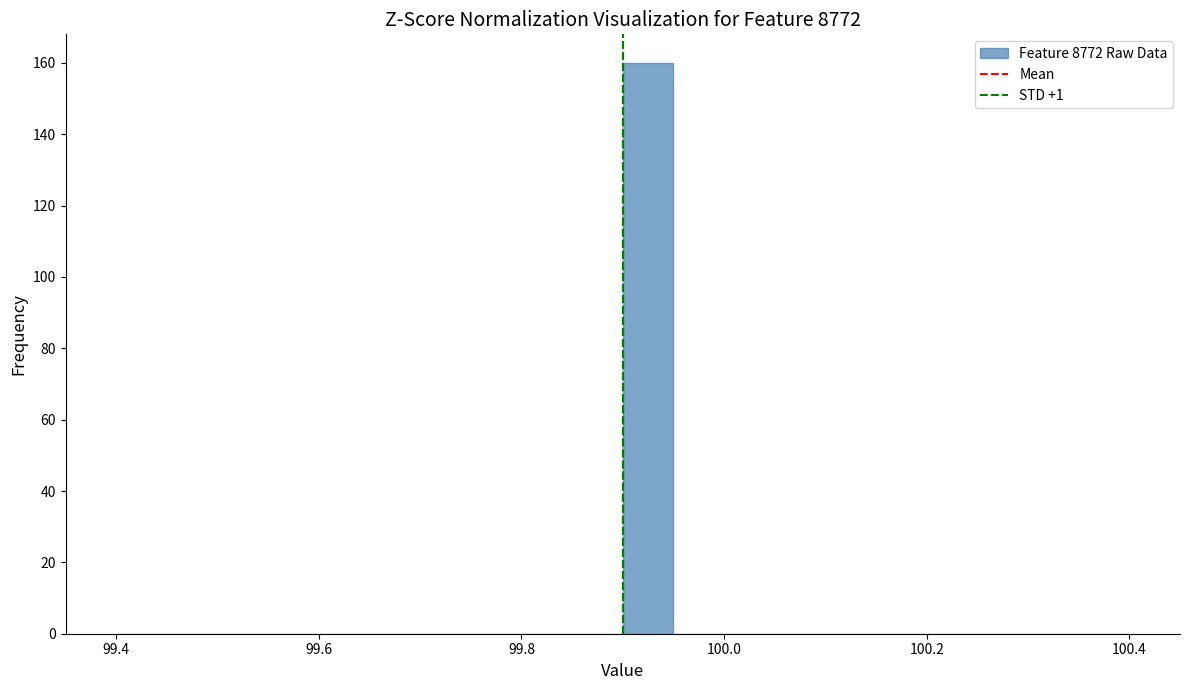

Around what value on the x-axis is the tallest bar? Give the approximate position of its centre, as read against the axis.

99.92